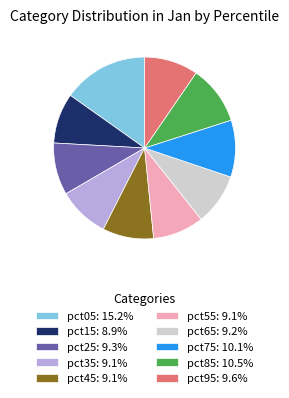

Is it true that pct85 is 10% of the pie?

True